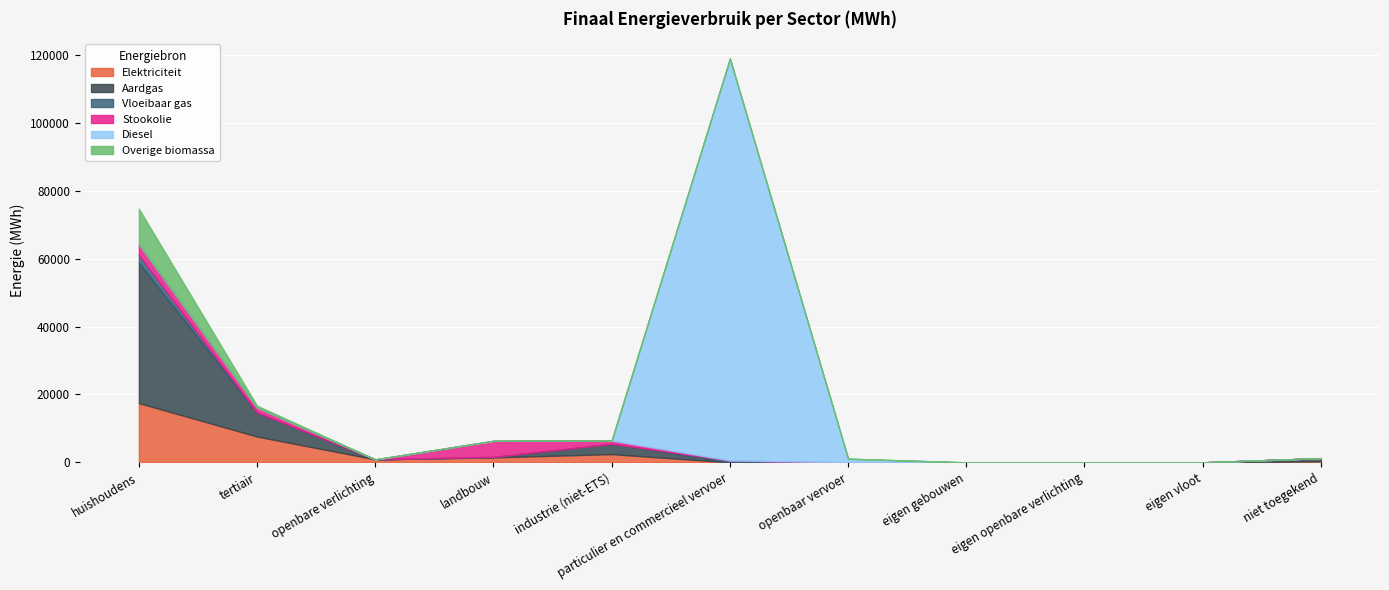

True or false: Vloeibaar gas has more than 1 interior local peaks.

False